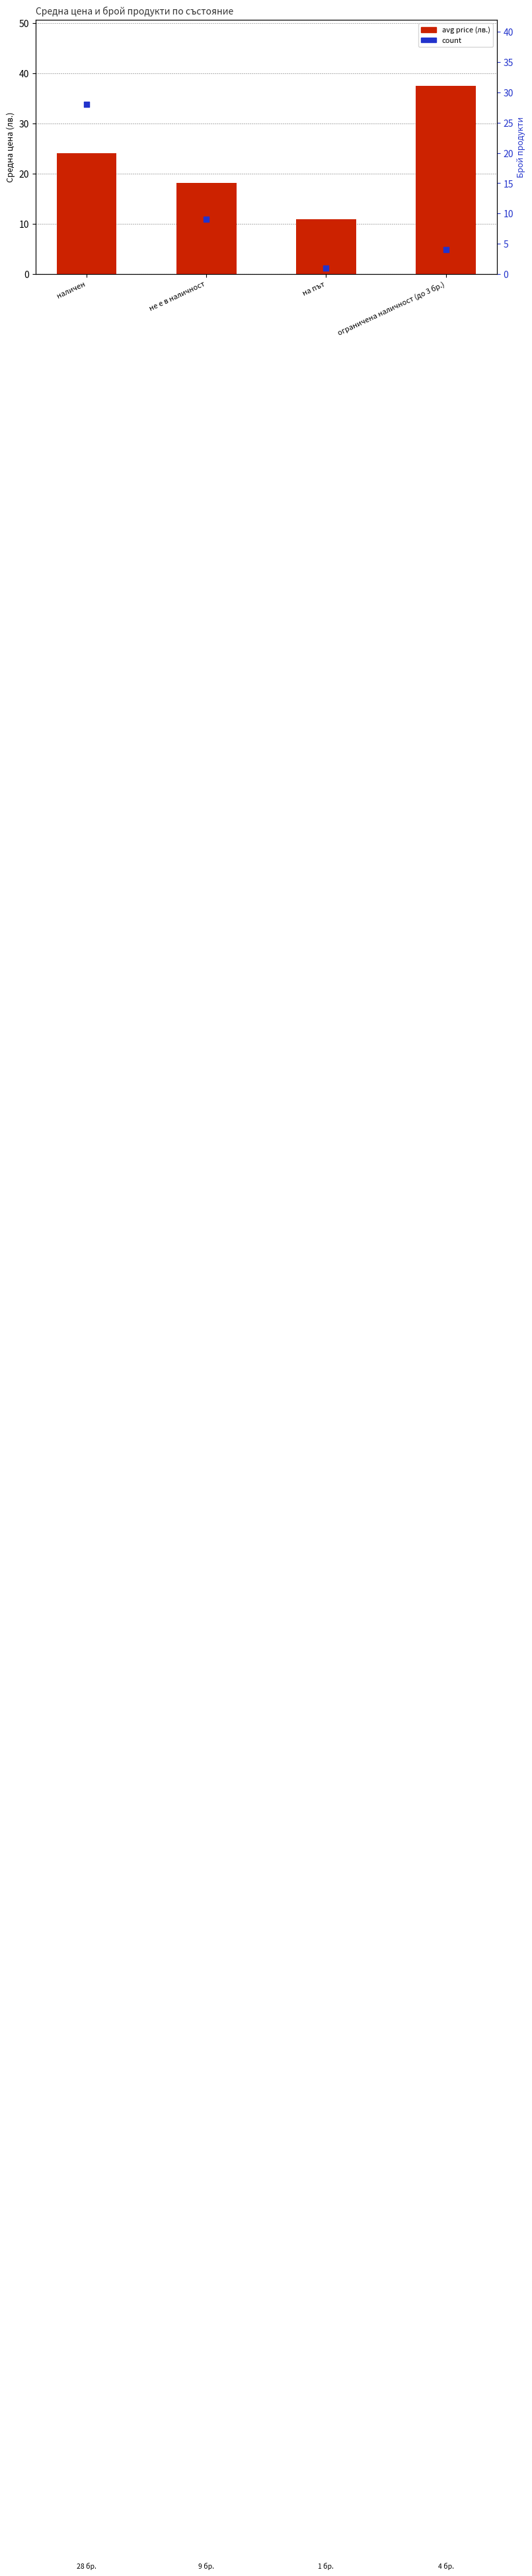

Which series has the largest total across all categories?

avg price